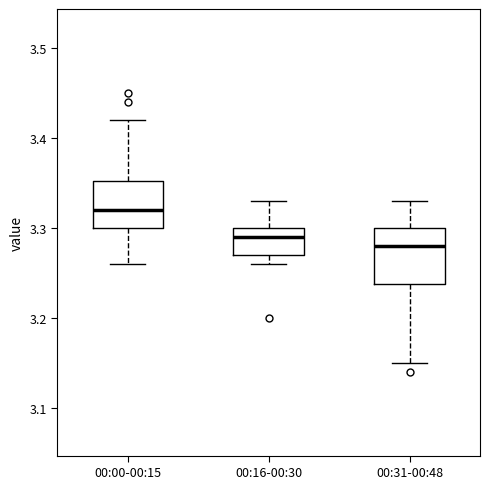

Where is the upper edge of the box for 00:31-00:48 on the y-axis? The values are not printed on the chart, so give them approximately, as read against the axis.

3.30